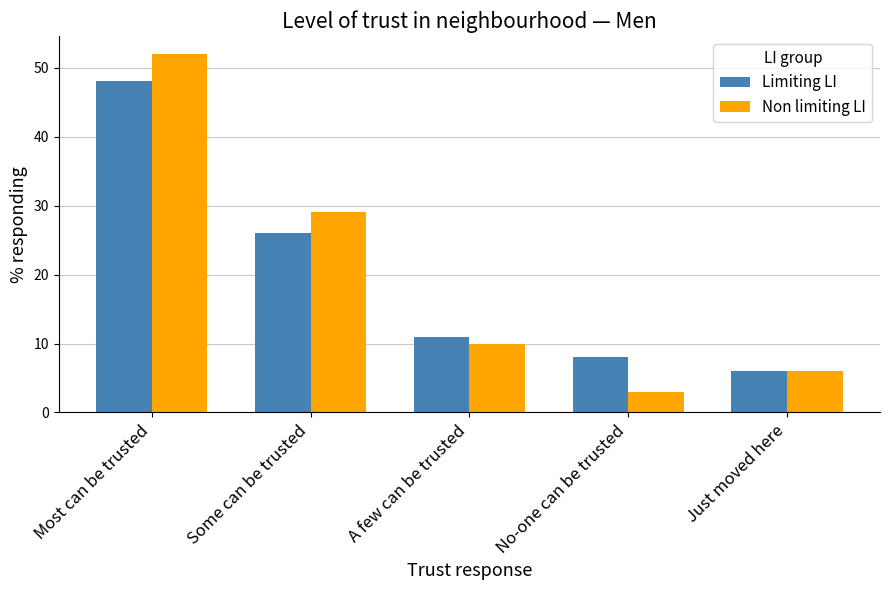

What position from the left is Most can be trusted?

1